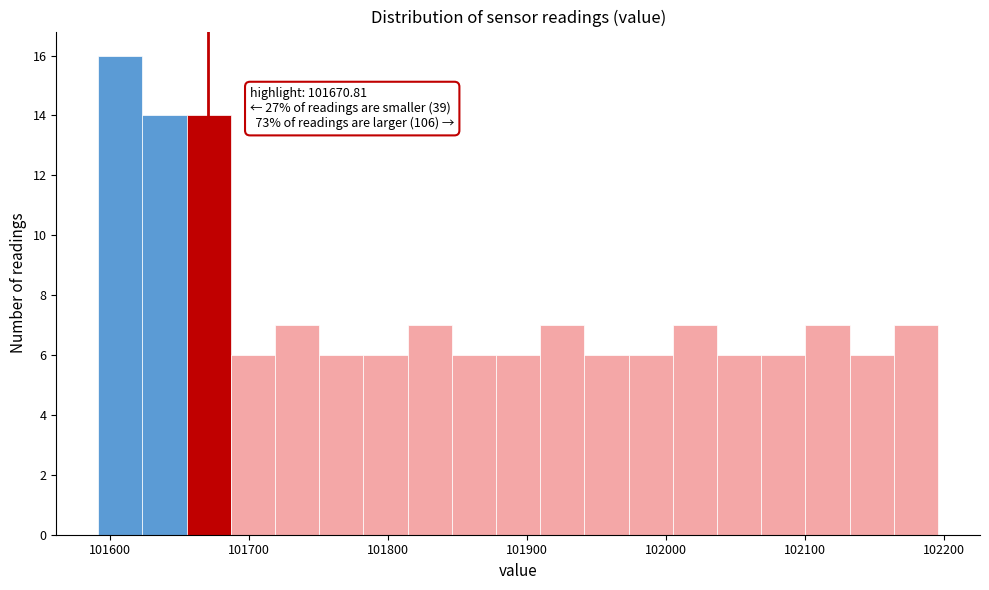

Read against the x-axis, roughly where is the centre of the tallest bar?

101610